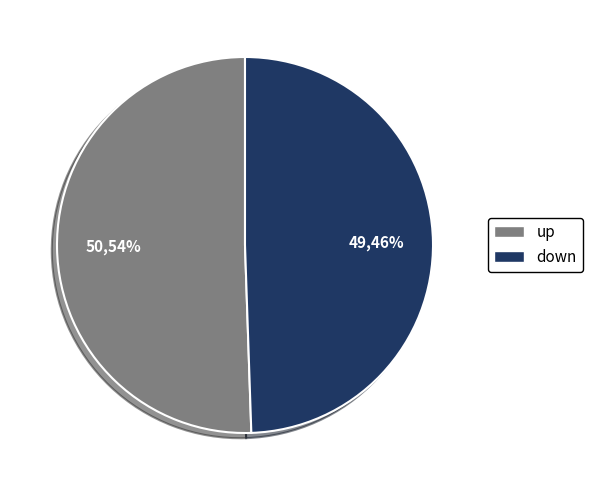

How many segments does this pie chart have?

2